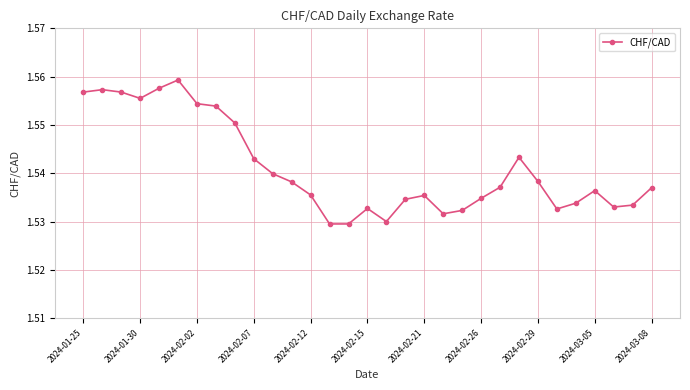

How many values are between 1 and 2?

31